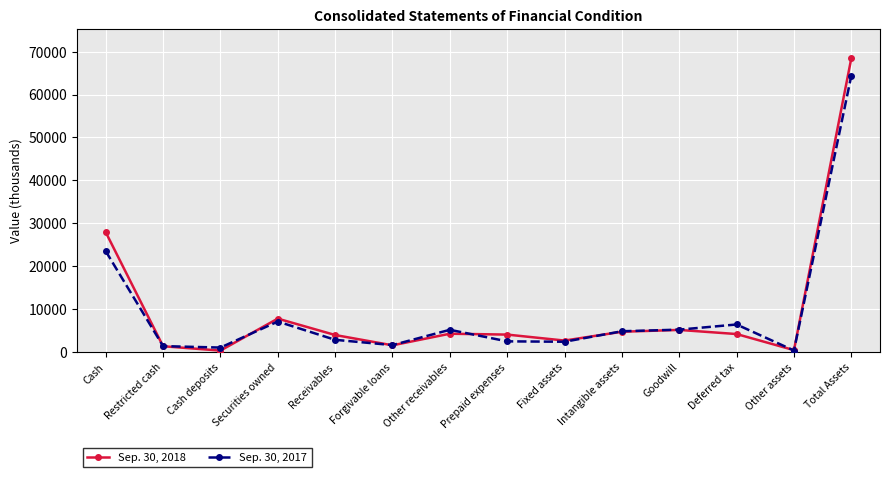

Which series has the largest range (max minus min)?

Sep. 30, 2018